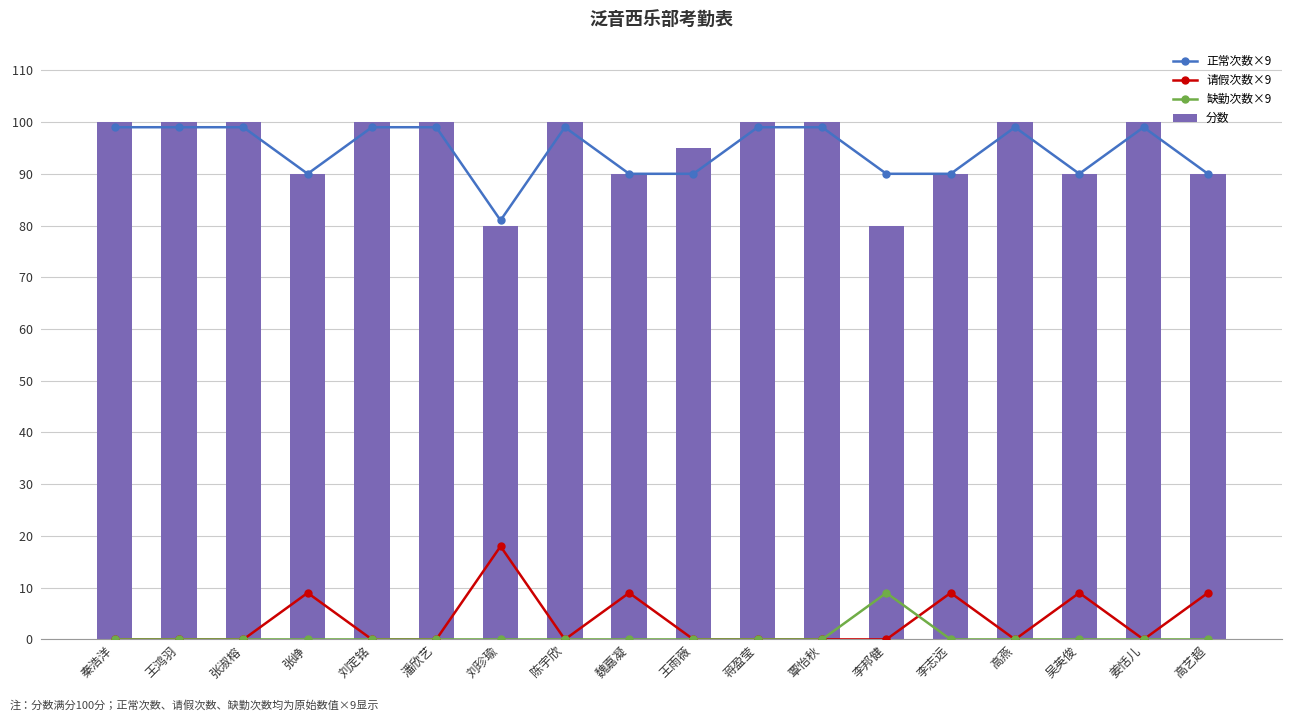

Does the chart contain stacked bars?

No